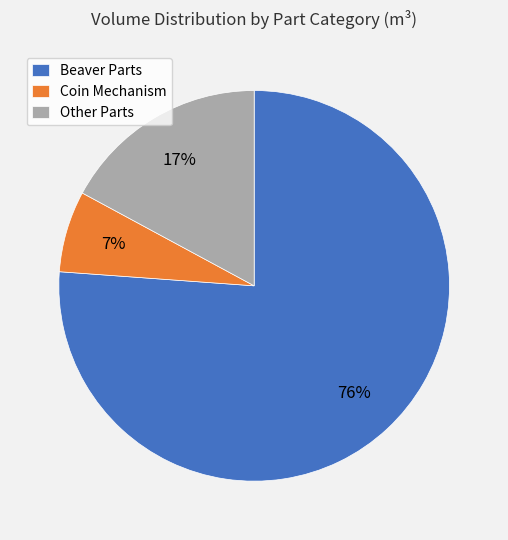

Do Beaver Parts and Other Parts together represent more than half of the pie?

Yes